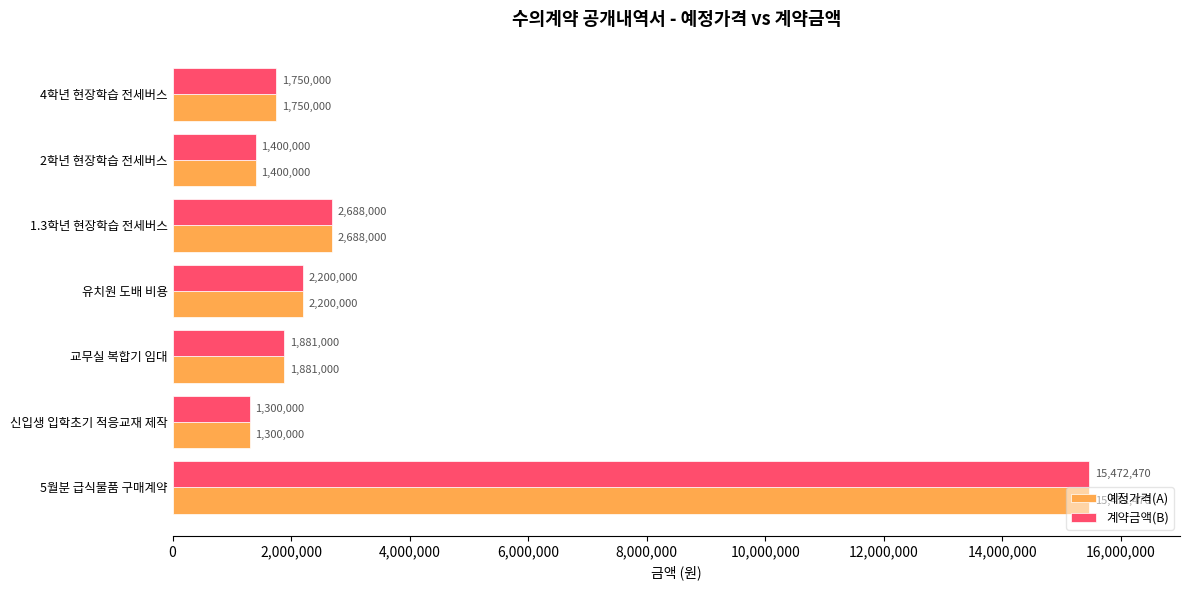

Which category has the lowest value in the 예정가격(A) series?

신입생 입학초기 적응교재 제작